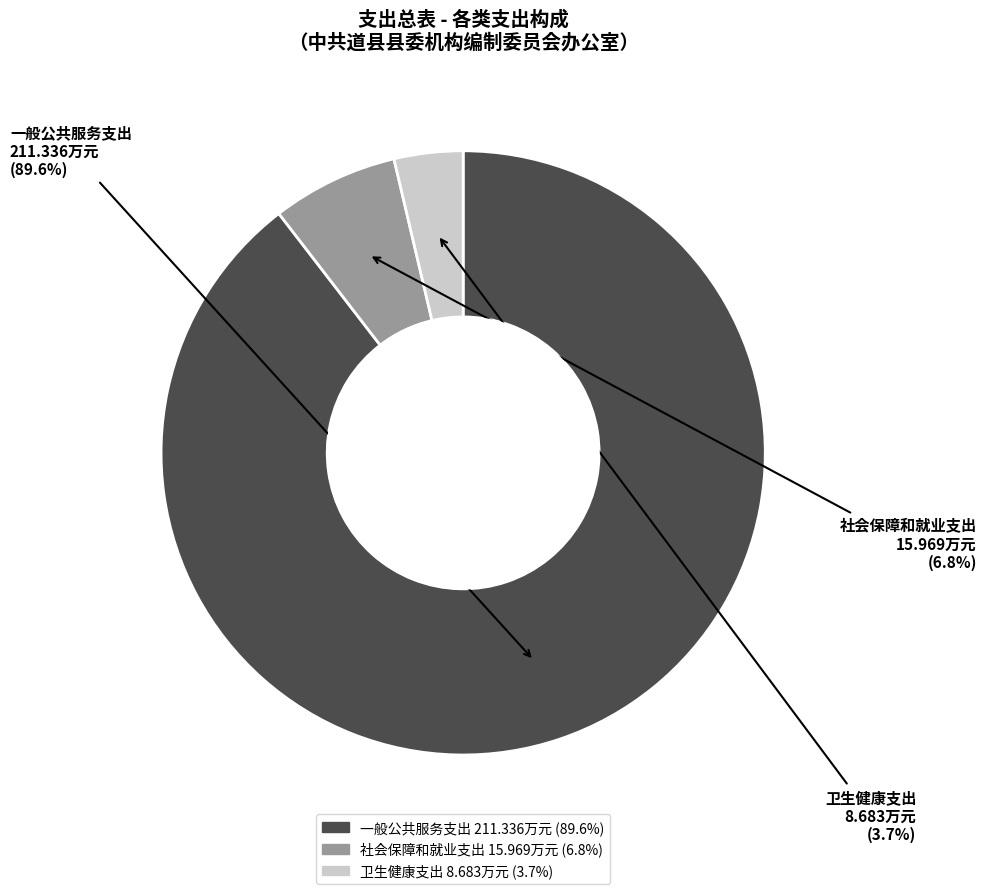

How many segments does this pie chart have?

3